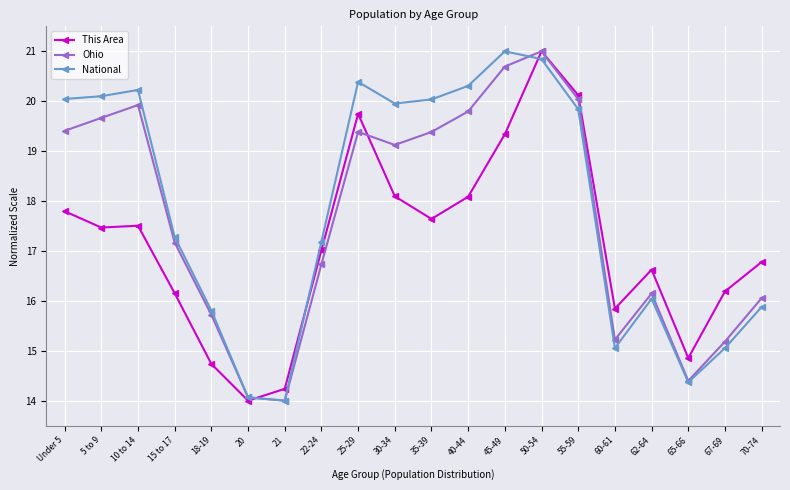

What position from the left is 60-61?

16